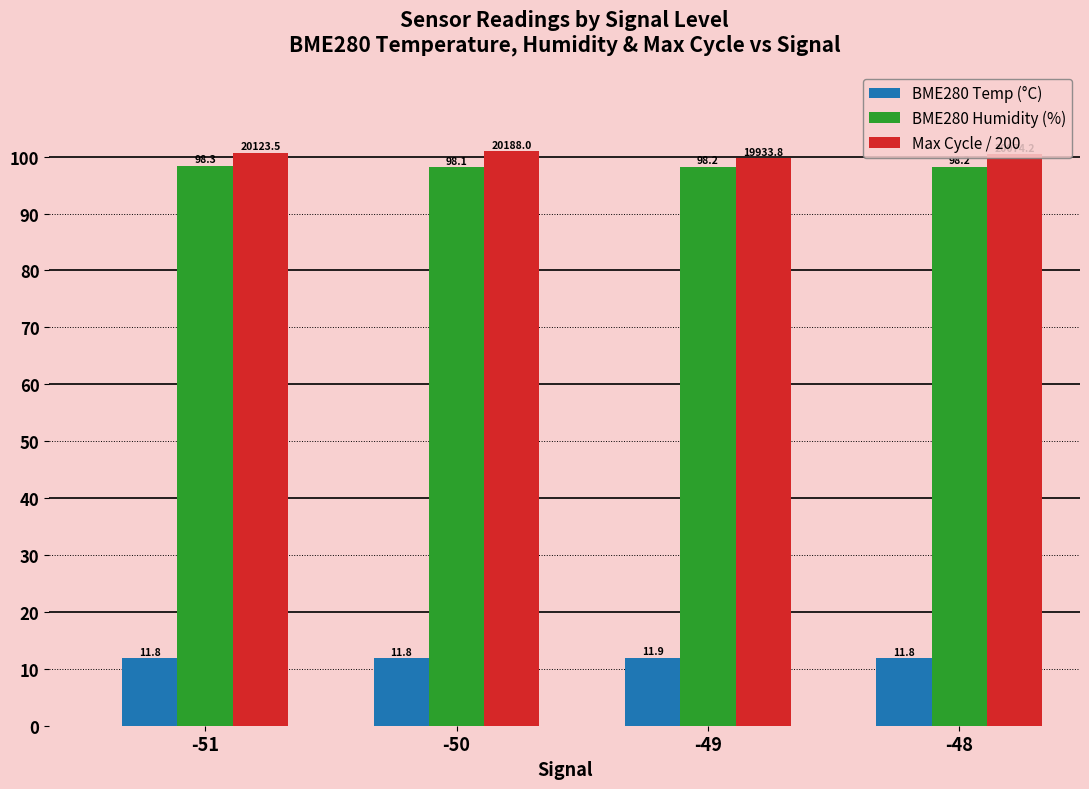

Which category has the highest value across all series?

-50